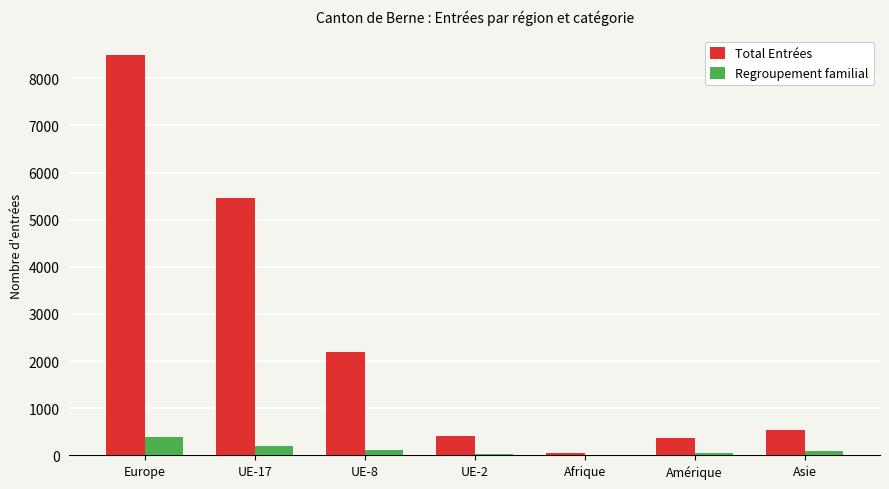

Count the number of categories in the chart.

7